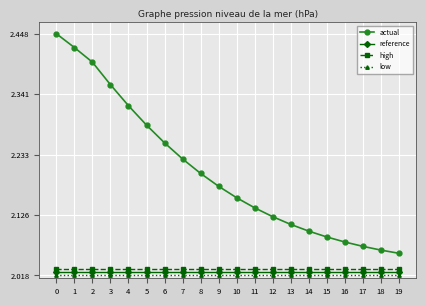

List the series in order of their peak value, lowest first.

low, reference, high, actual